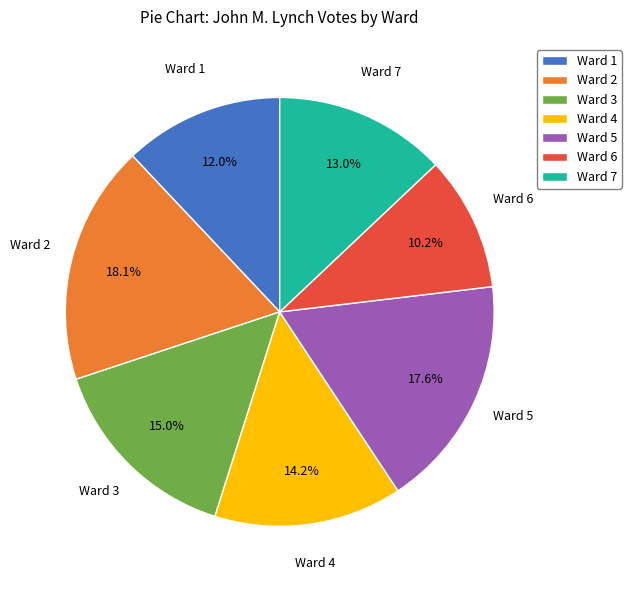

Between Ward 1 and Ward 3, which is larger?

Ward 3